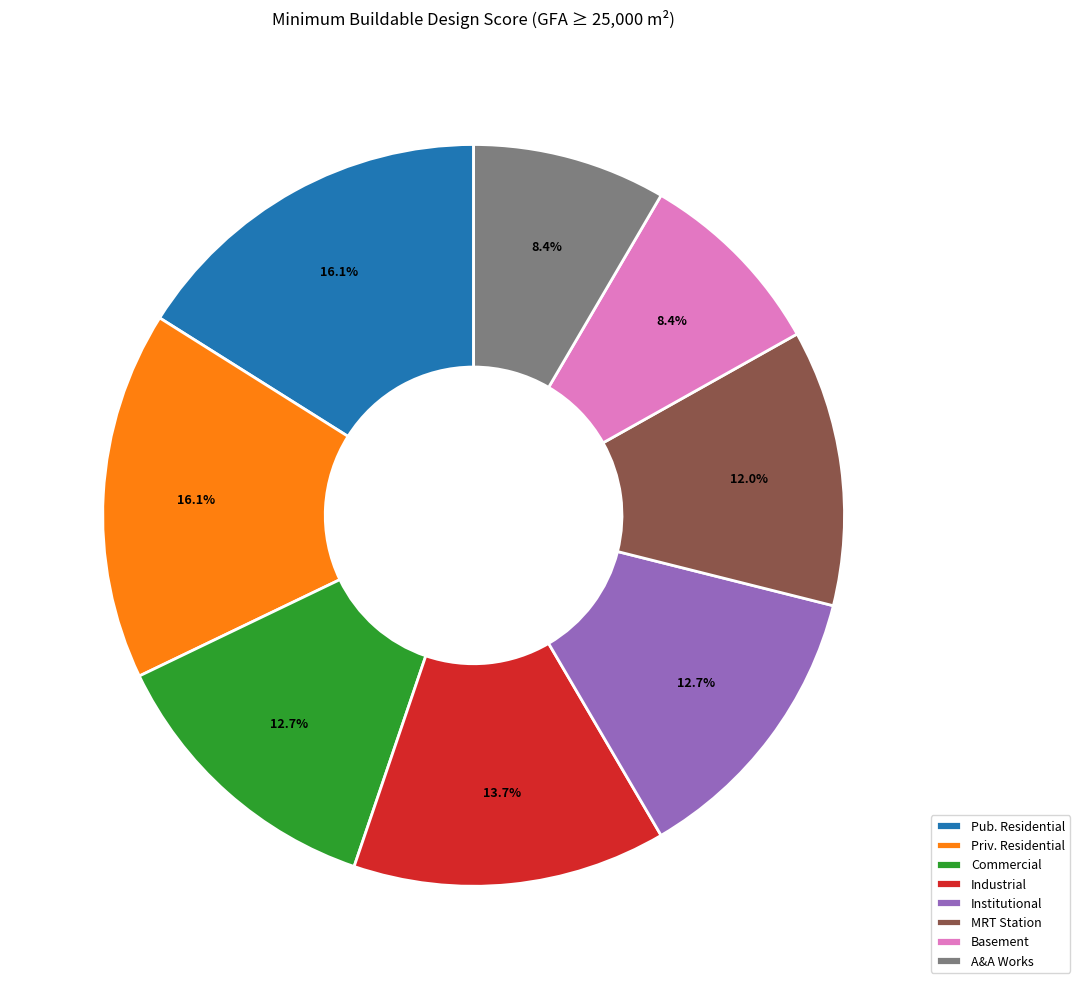

What portion of the pie excludes MRT Station?

88.0%